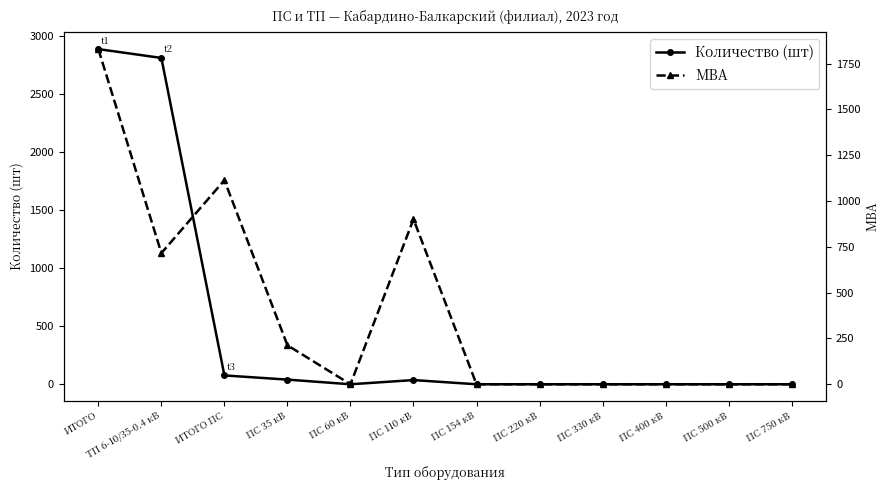

The МВА series shows -1235.4 at ПС 750 кВ. True or false?

False